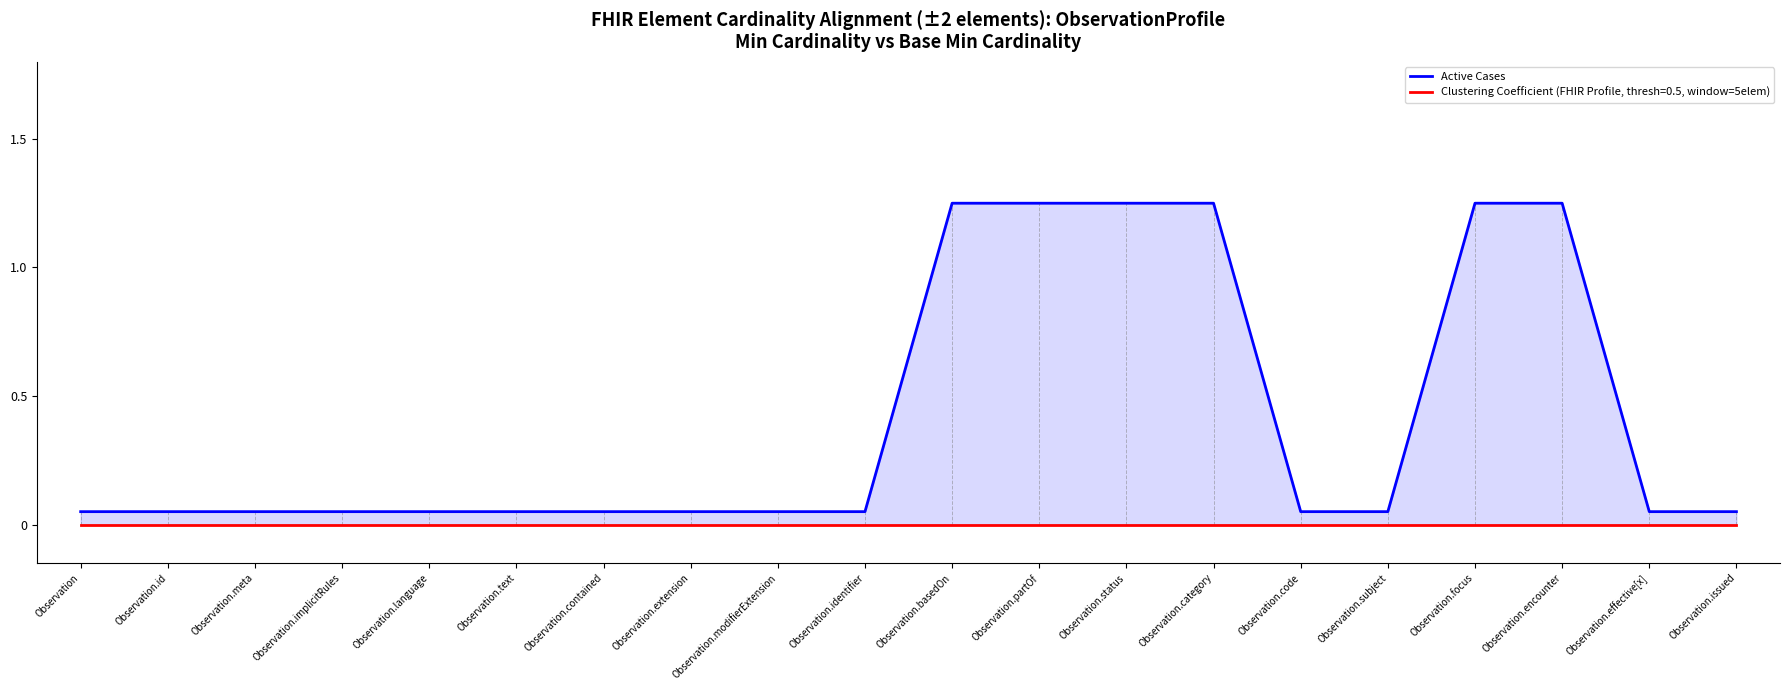

True or false: there are more than 2 points higher than both neighbors.

False